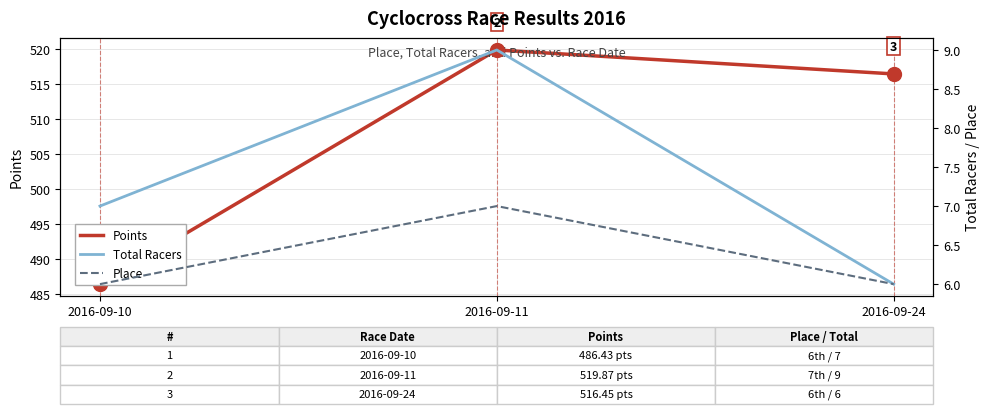

Reading left to right, what are all the values shown in this chart?

Points: 486.4	519.9	516.4
Total Racers: 7.0	9.0	6.0
Place: 6.0	7.0	6.0